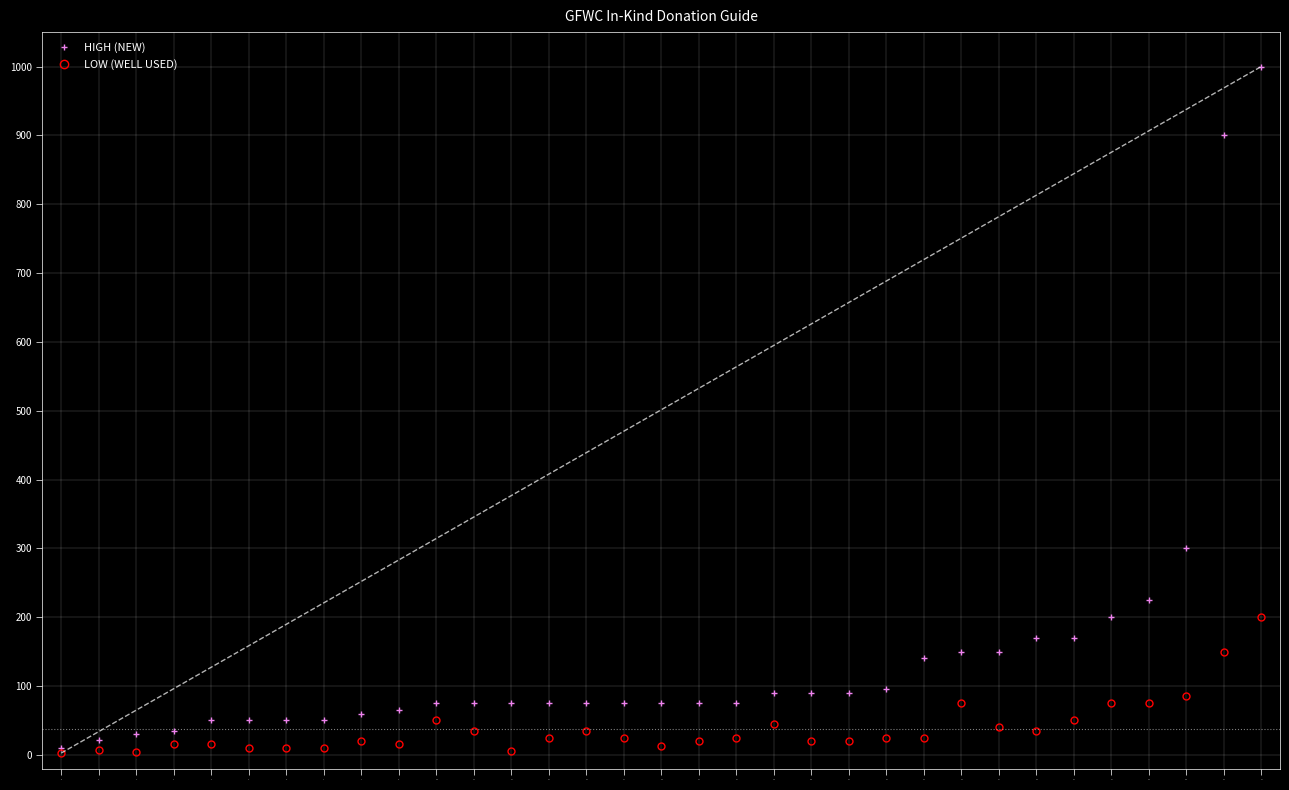

True or false: LOW (WELL USED) and HIGH (NEW) cross at least once.

False